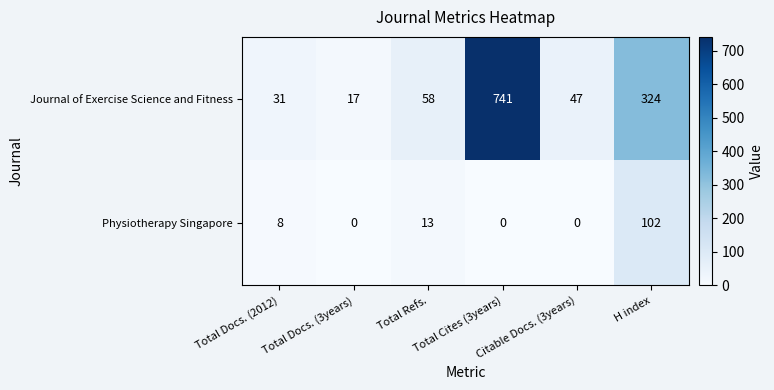

Between Total Refs. and Total Cites (3years), which series saw the biggest shift?

Journal of Exercise Science and Fitness